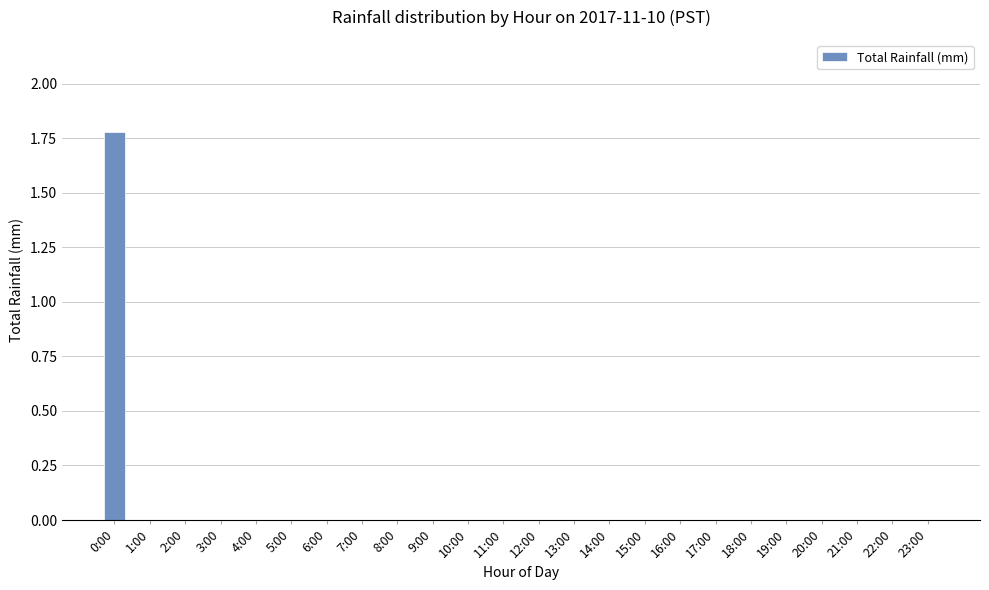

The value at 8:00 is 0.0. True or false?

True